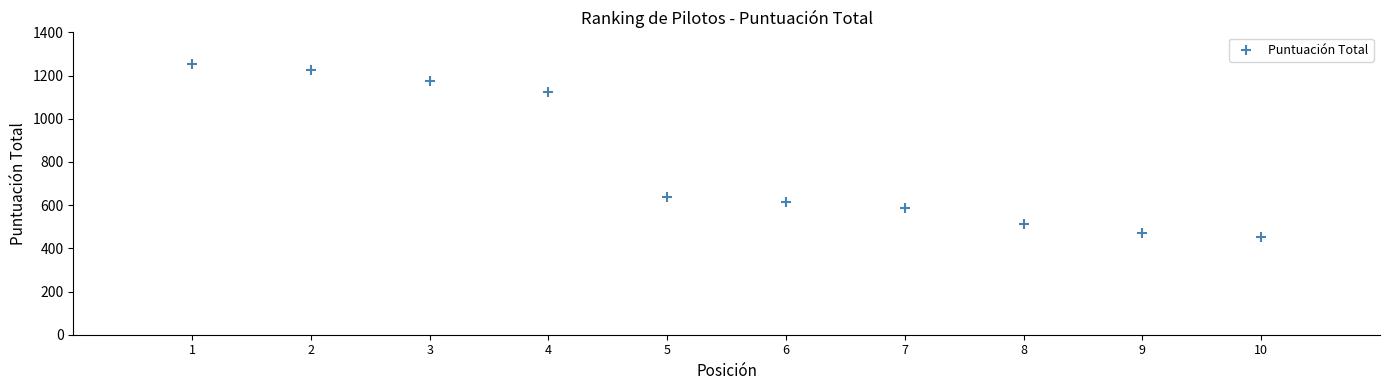

What Y value in the scatter plot is closest to 852?

640